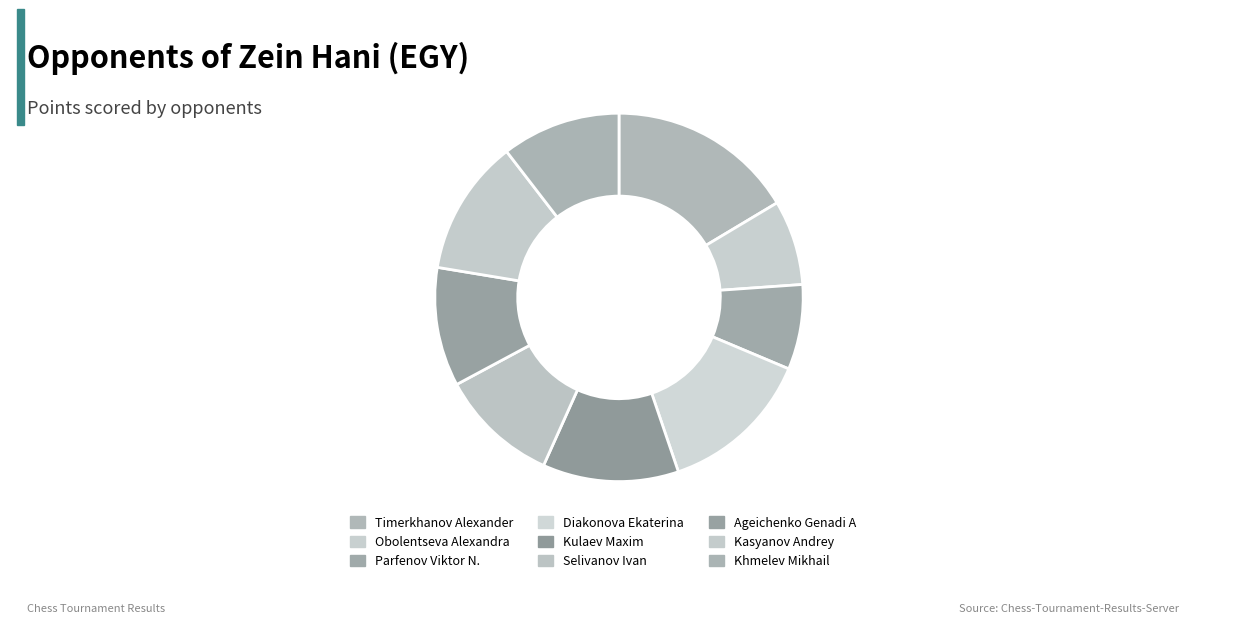

Does any single category account for the majority?

No